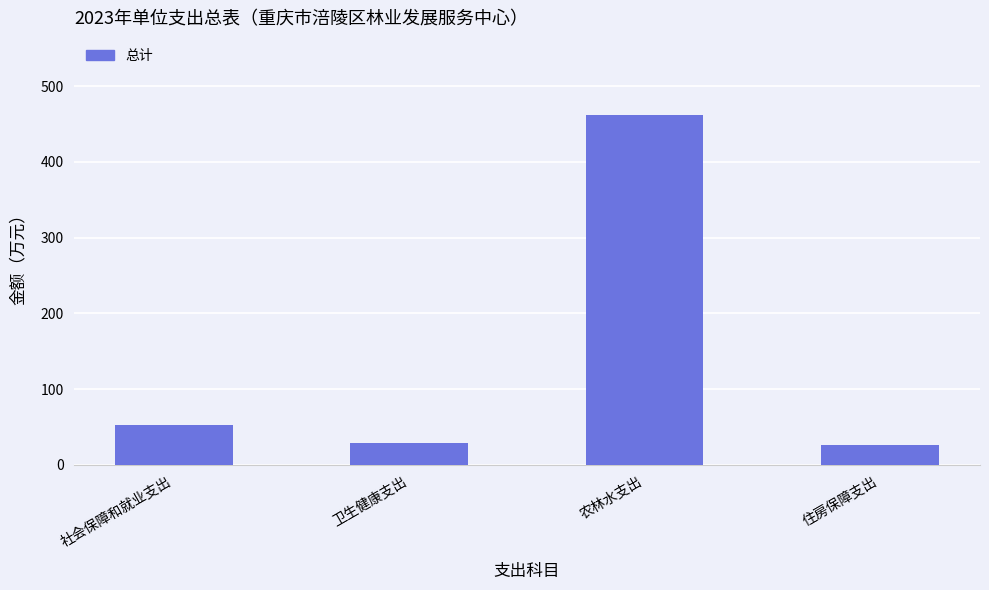

What is the smallest value displayed?

26.6